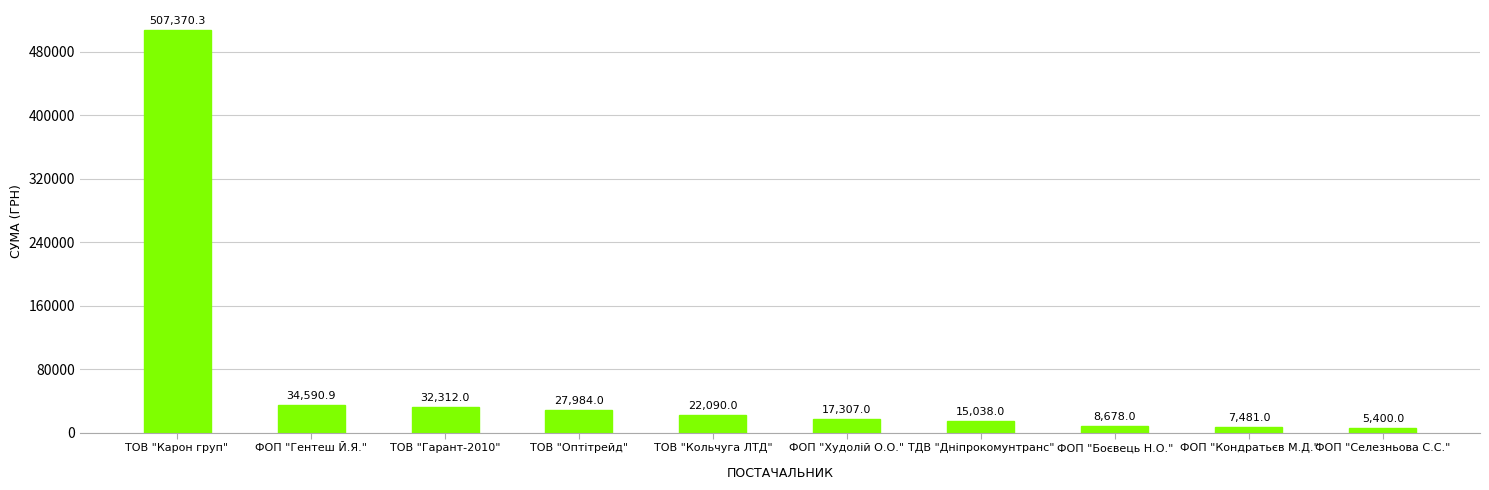

Are the bars grouped side by side (vs. stacked)?

No